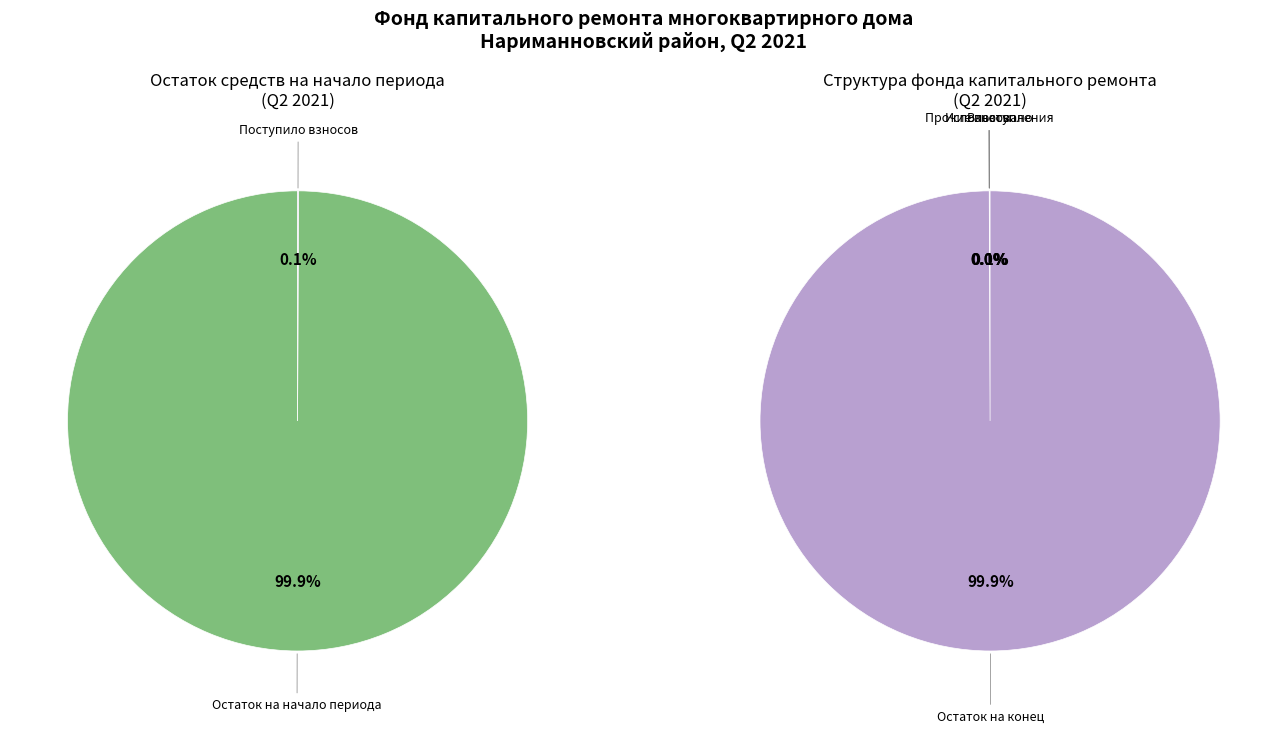

To the nearest percent, what is the difference between the largest and smallest slice percentages?

100%